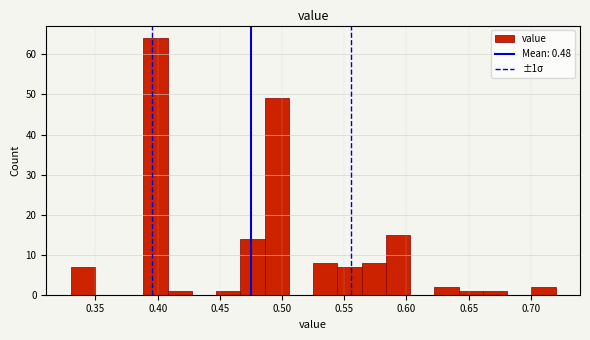

Around what value on the x-axis is the tallest bar? Give the approximate position of its centre, as read against the axis.

0.400